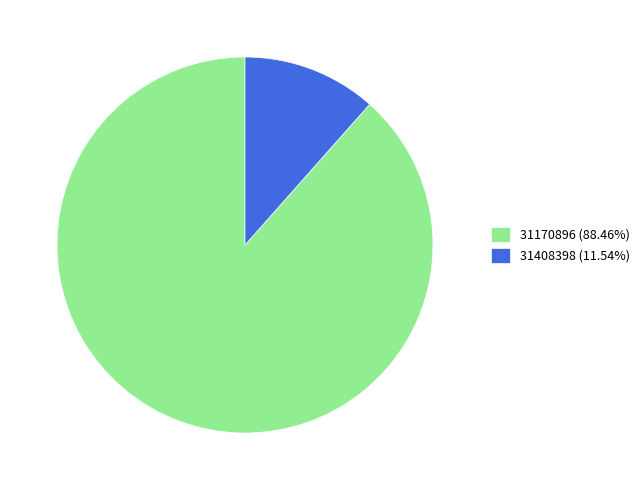

Is there a majority slice in this chart?

Yes